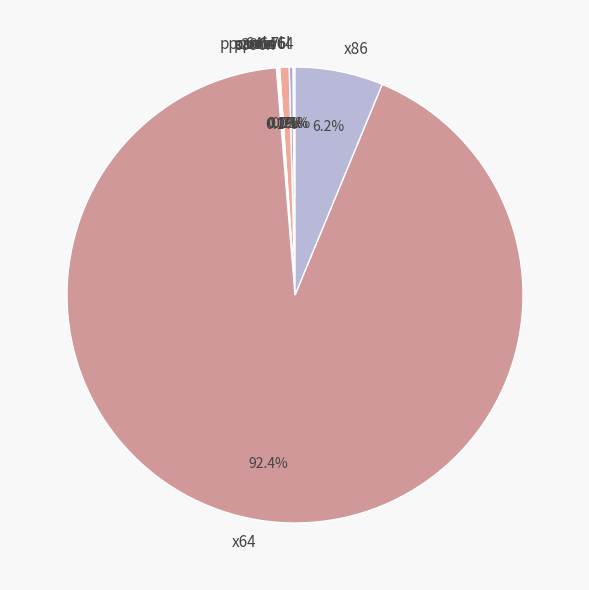

What is the total percentage of armv7l and x64?

93.1%